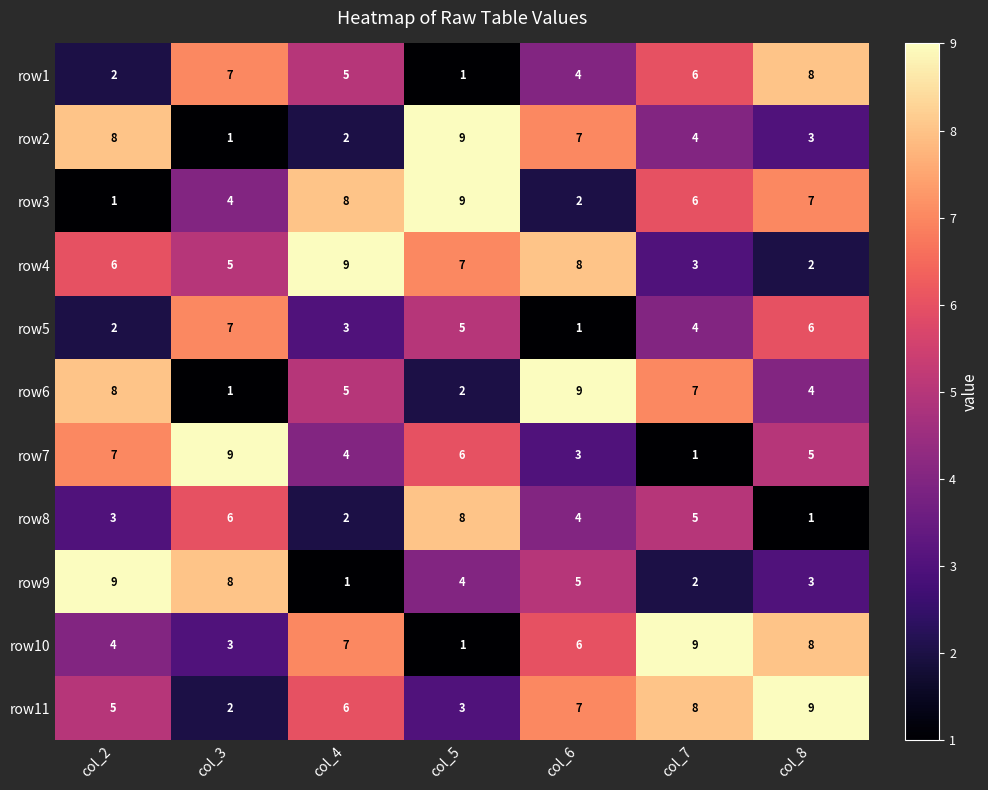

What is the difference between the second highest and minimum values in the row10 series?

7